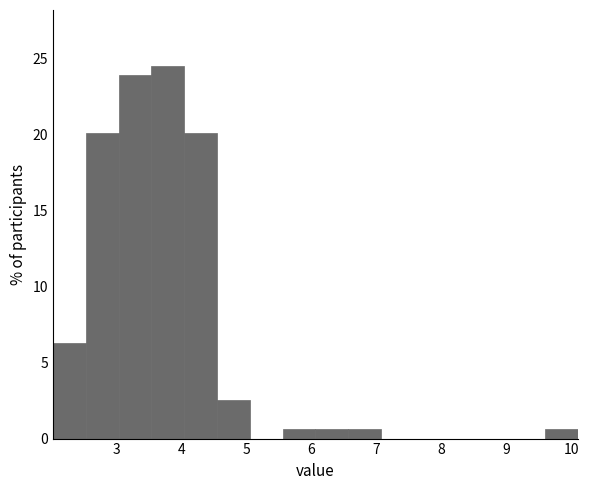

How tall is the bar that spans 4.5 to 5.1 on the x-axis? Neither the bar edges nor the heights are printed on the chart, so give them approximately, as read against the axes.

2.5